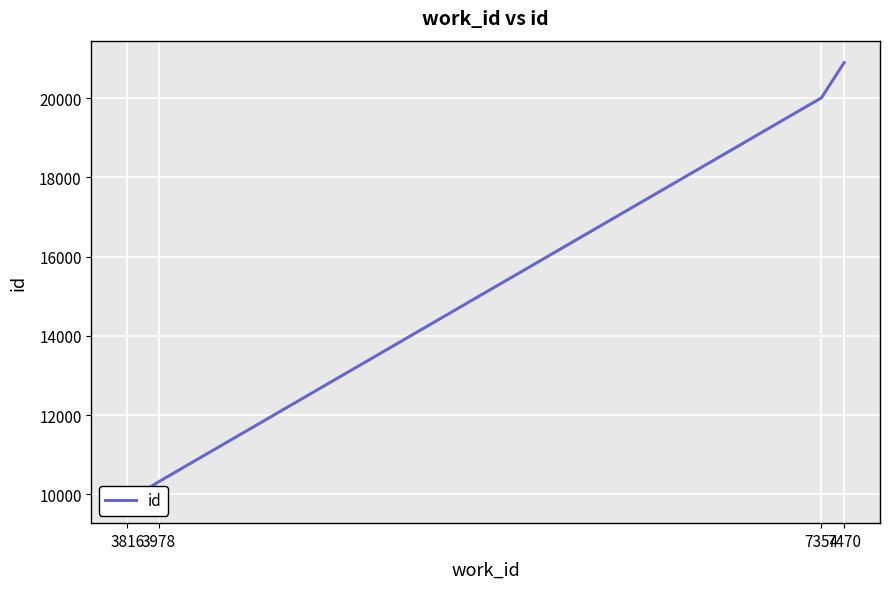

Reading left to right, what are all the values shown in this chart?

3816=9825	3978=10322	7354=20008	7470=20898